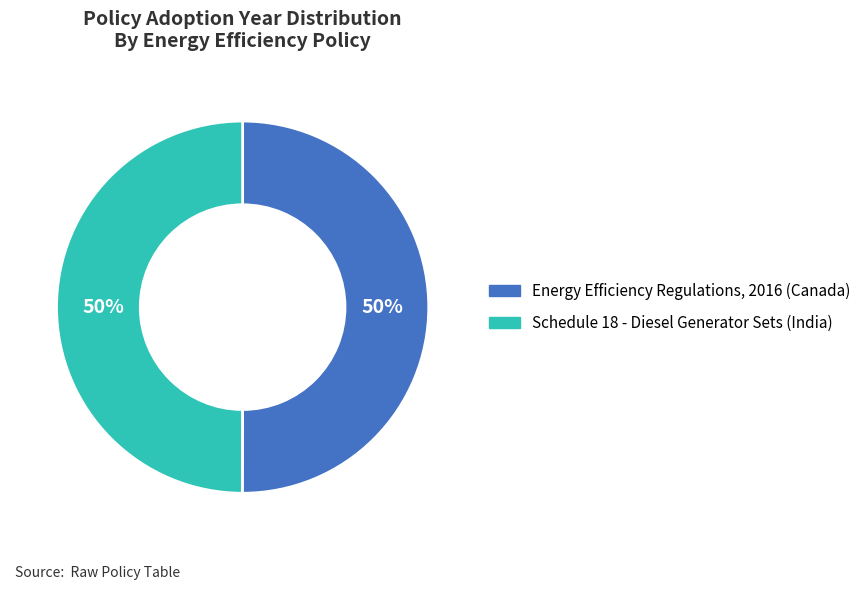

Is the sum of Schedule 18 - Diesel Generator Sets (India) and Energy Efficiency Regulations, 2016 (Canada) greater than half?

Yes